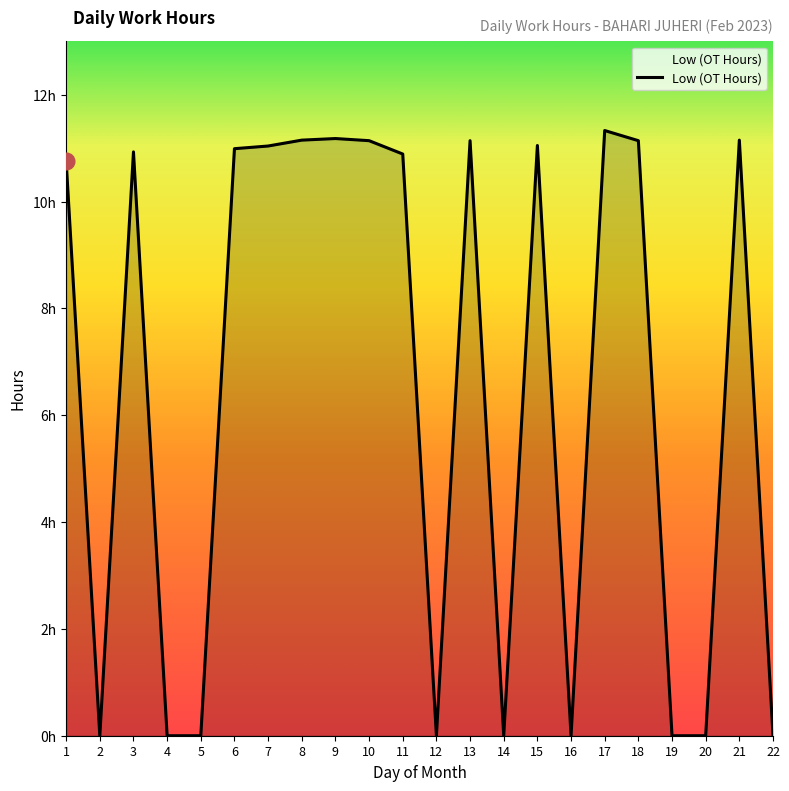

Is this an area chart (filled region under the line)?

Yes